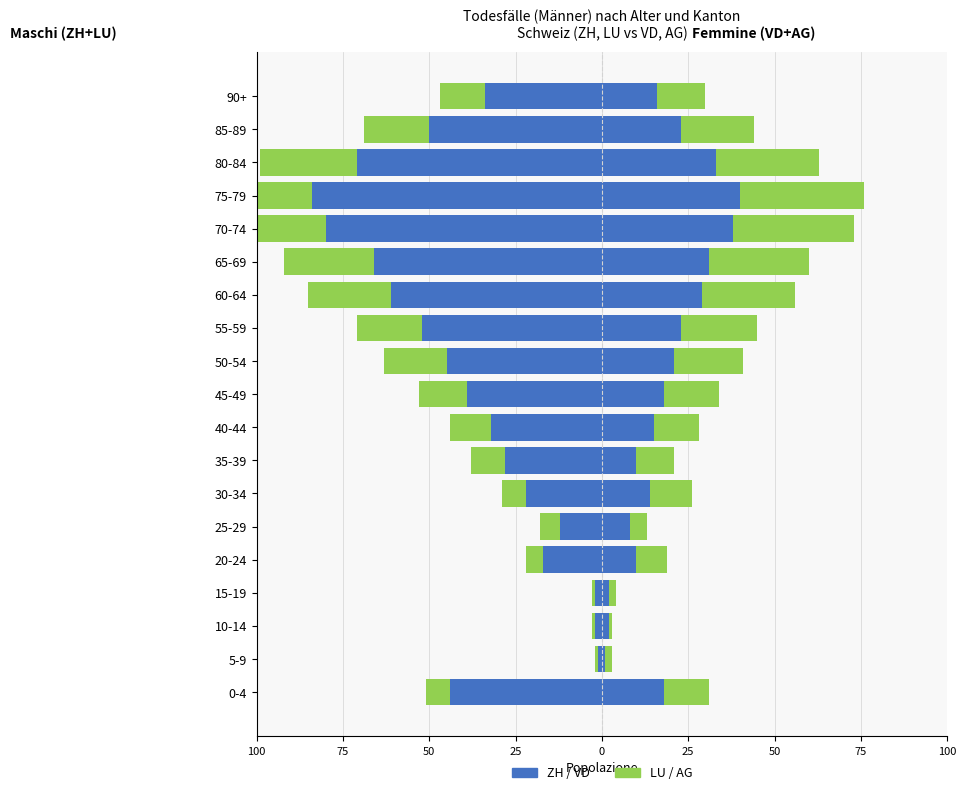

Is it true that Celibi/Nubili equals -11 at 90+?

False